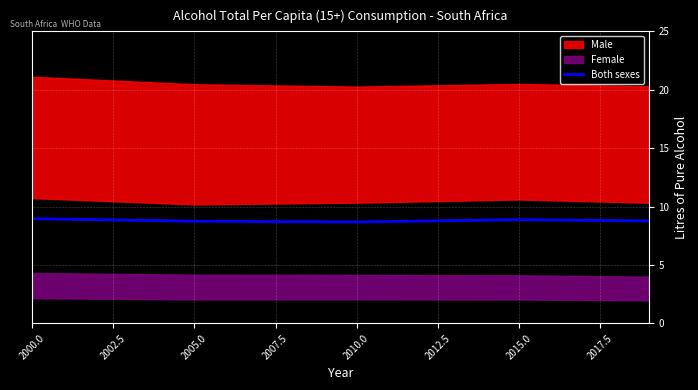

Count the values in the range 8 to 9.

5